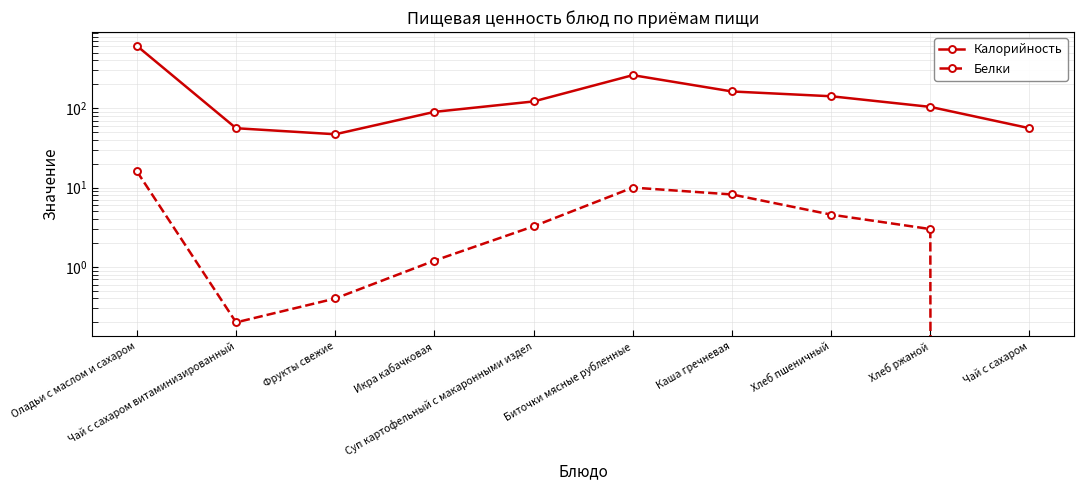

Which series has the largest total across all categories?

Калорийность